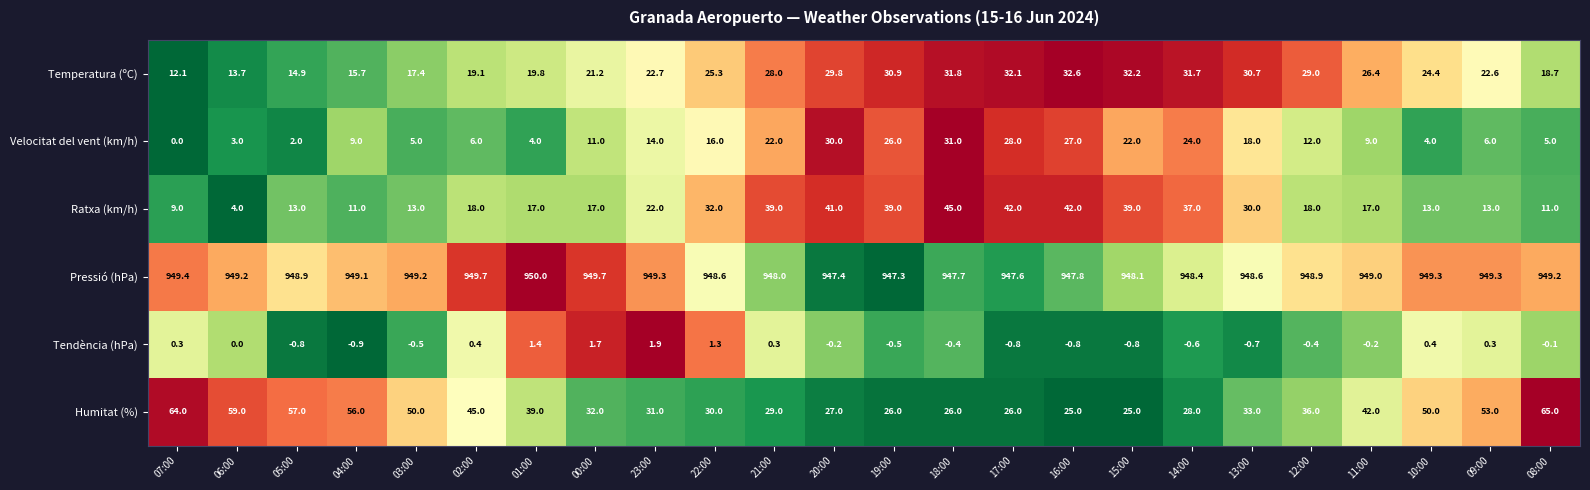

Between 05:00 and 19:00, which series saw the biggest shift?

Humitat (%)